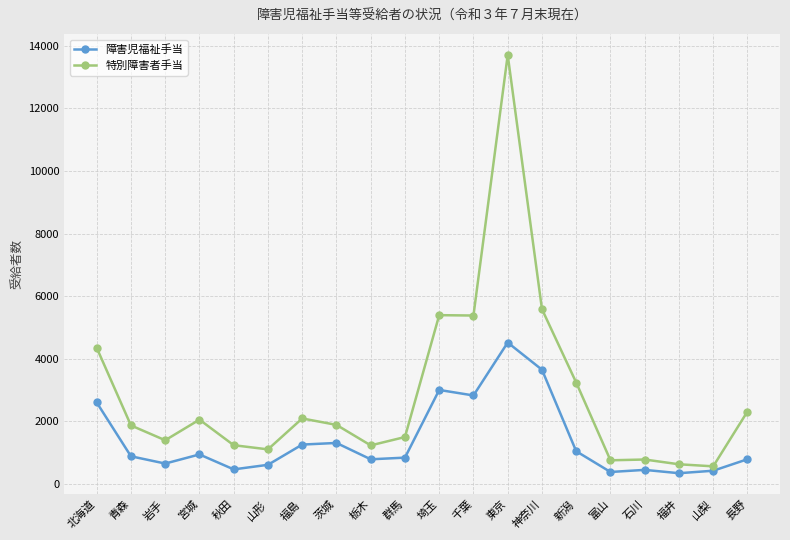

The value of 障害児福祉手当 at 長野 is 793. True or false?

True